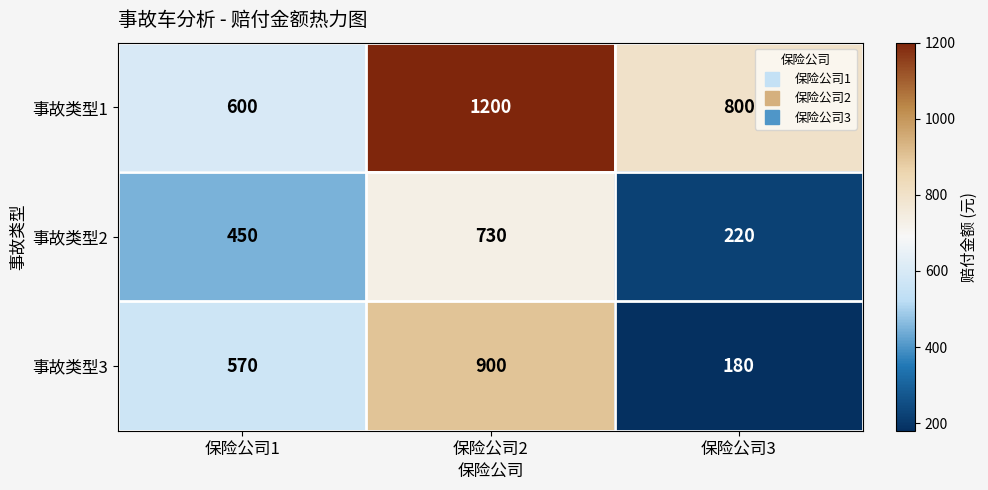

Which series has the largest range (max minus min)?

事故类型3